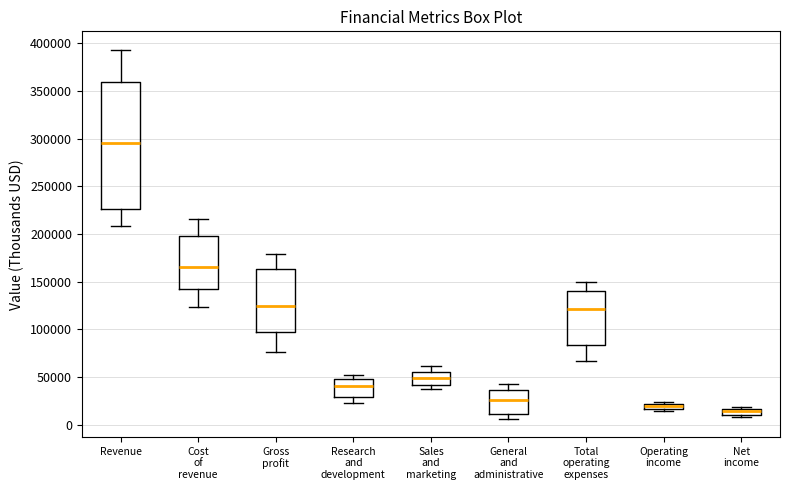

Where is the upper edge of the box for Net income on the y-axis? The values are not printed on the chart, so give them approximately, as read against the axis.

15000